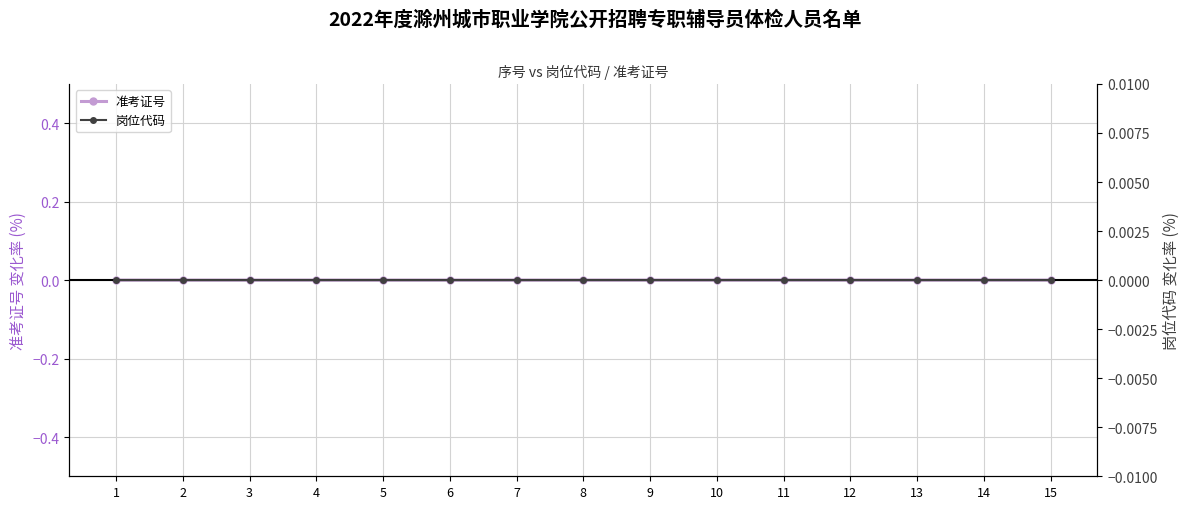

True or false: 准考证号 and 岗位代码 intersect in this chart.

False